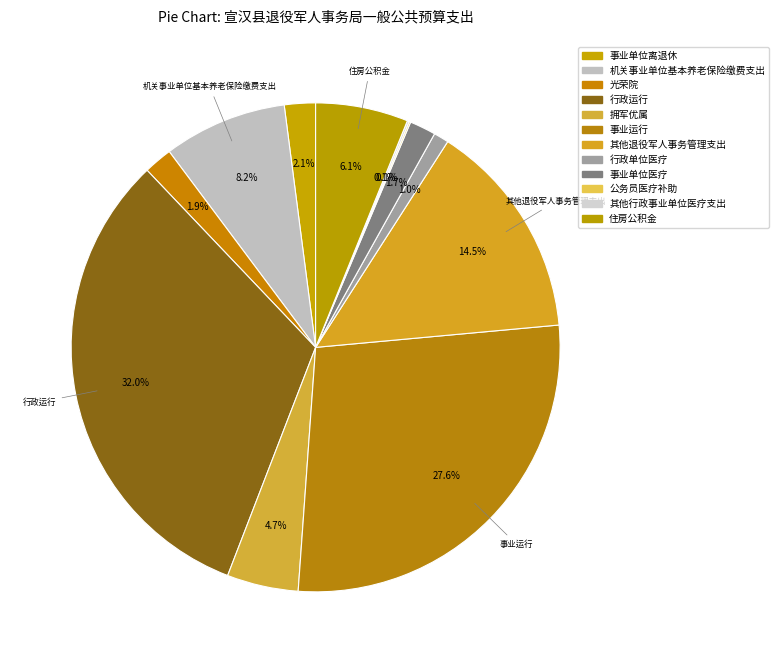

What percentage is the 事业单位医疗 slice, to the nearest percent?

2%